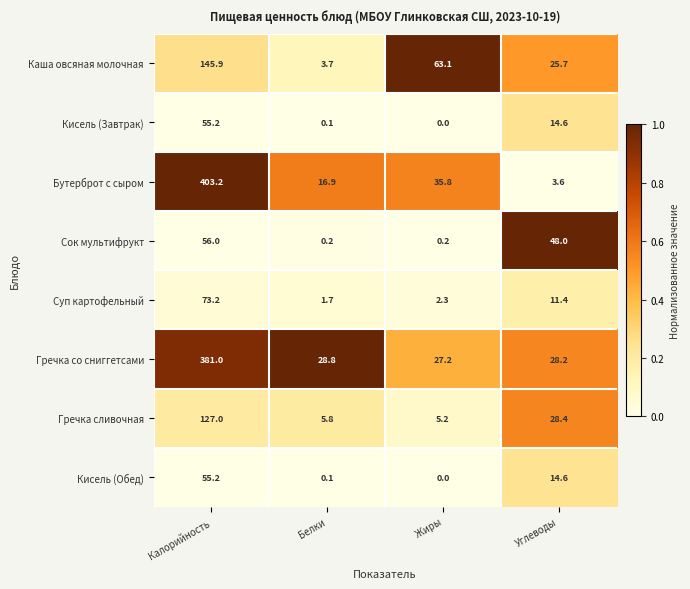

Where does the Гречка сливочная series first go above 28?

Калорийность